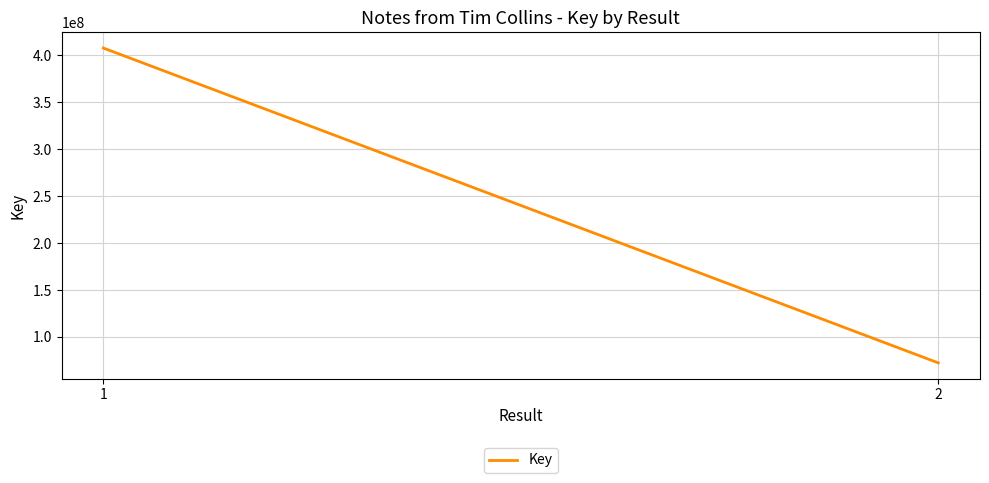

What is the average value?

240089942